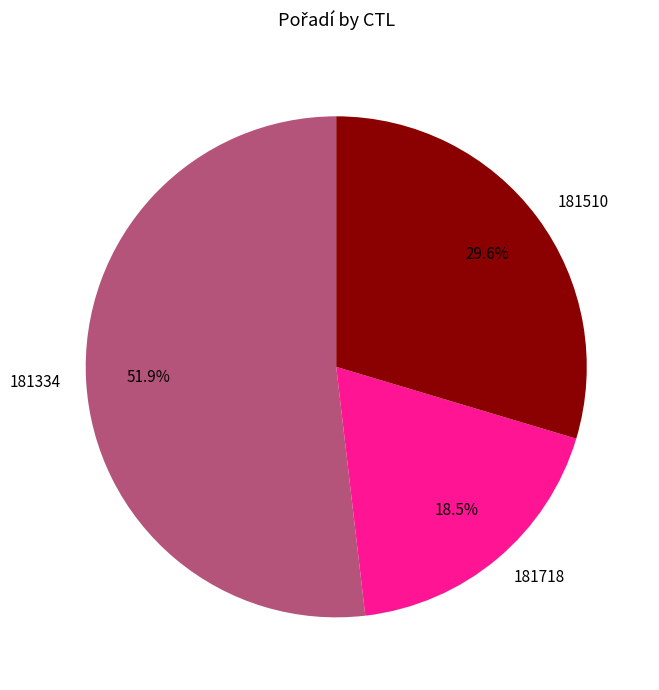

Do 181718 and 181510 together represent more than half of the pie?

No